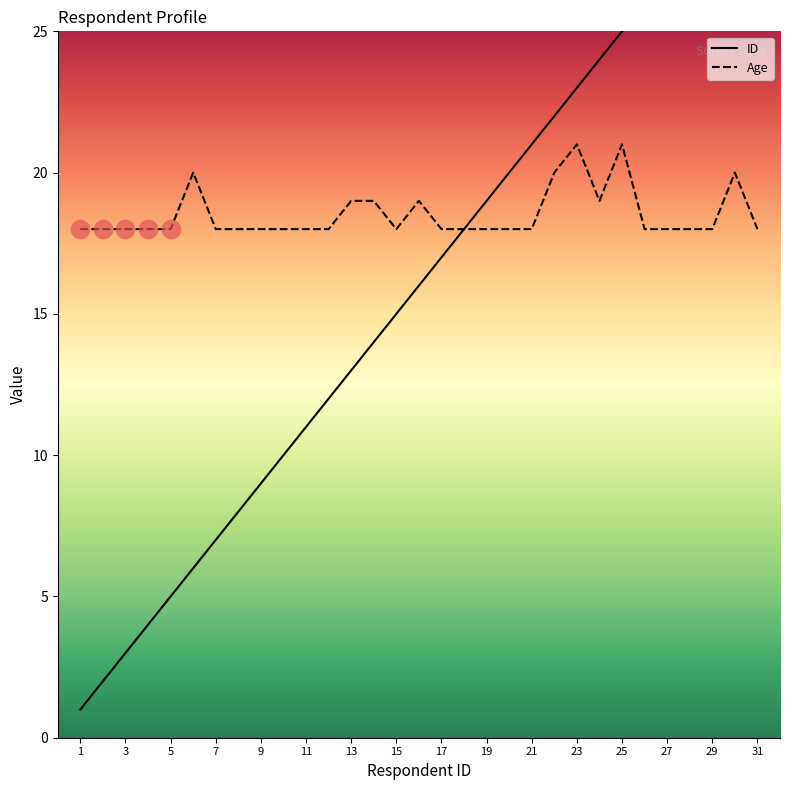

Which series has the widest spread of Y values?

ID